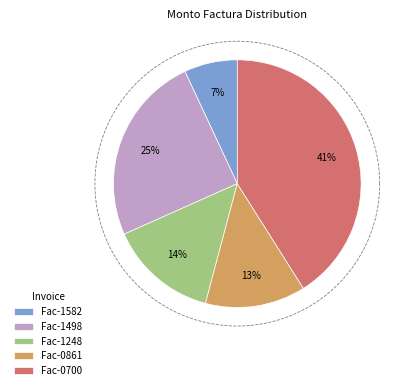

Does any single category account for the majority?

No